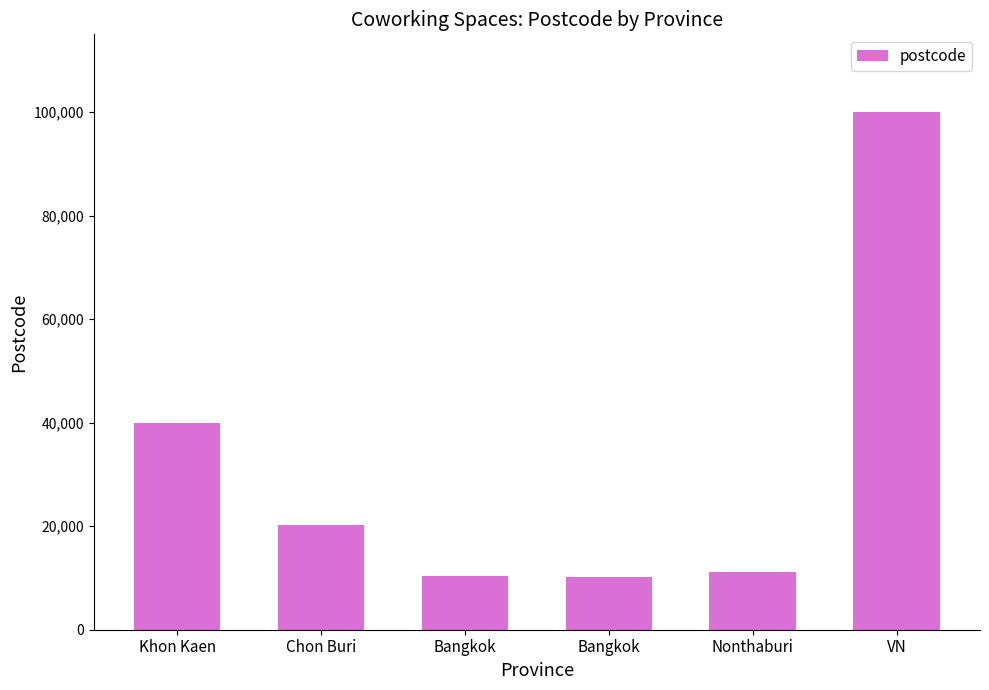

Does the chart contain any negative values?

No